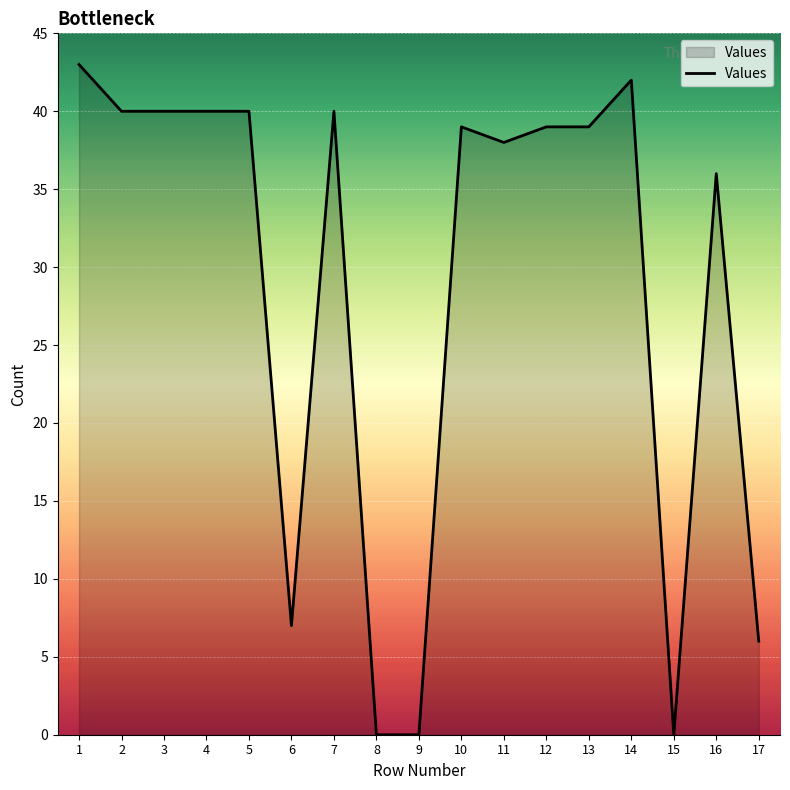

Reading left to right, list all the values displayed in this chart.

43	40	40	40	40	7	40	0	0	39	38	39	39	42	0	36	6